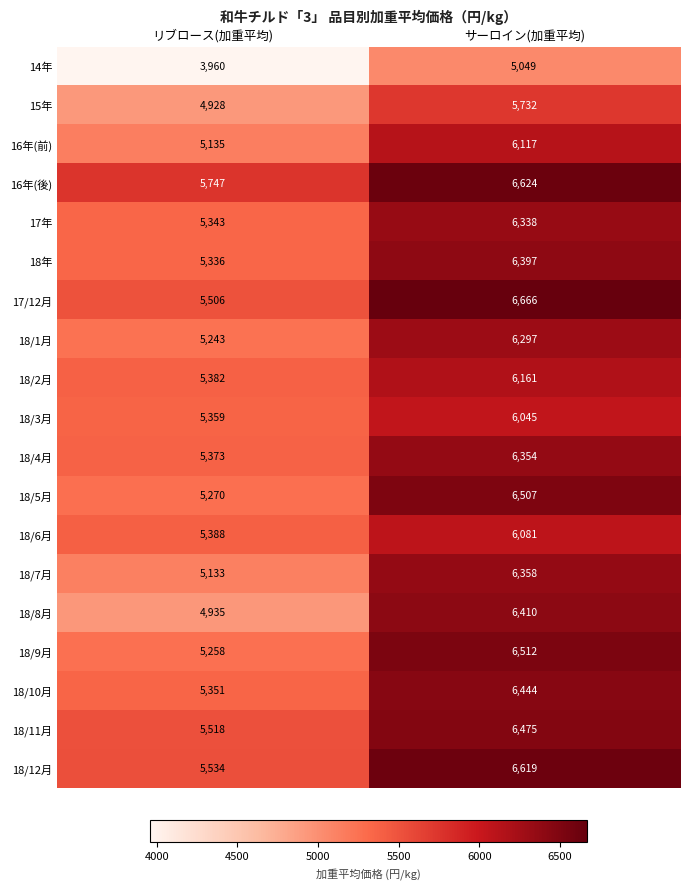

At リブロース(加重平均), list the series in order from largest to smallest.

16年(後), 18/12月, 18/11月, 17/12月, 18/6月, 18/2月, 18/4月, 18/3月, 18/10月, 17年, 18年, 18/5月, 18/9月, 18/1月, 16年(前), 18/7月, 18/8月, 15年, 14年